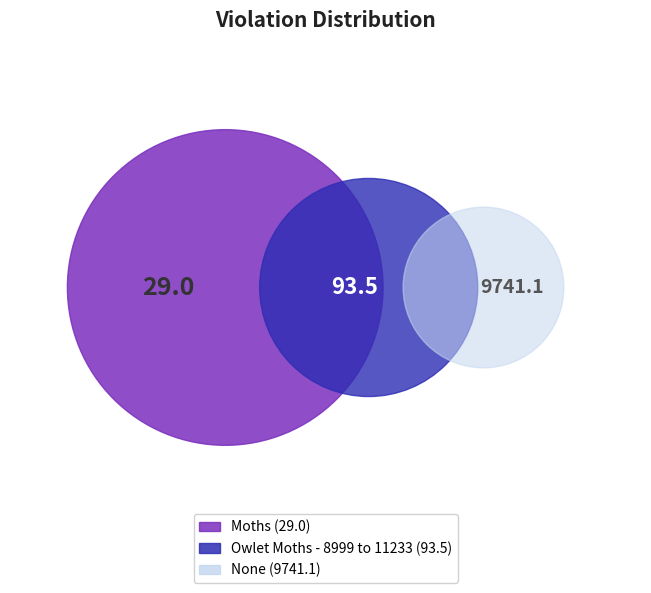

How many segments does this pie chart have?

3